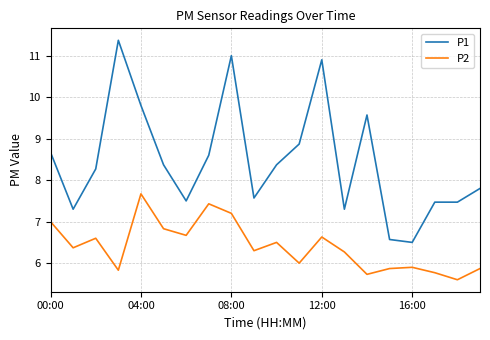

True or false: P2 and P1 intersect in this chart.

False